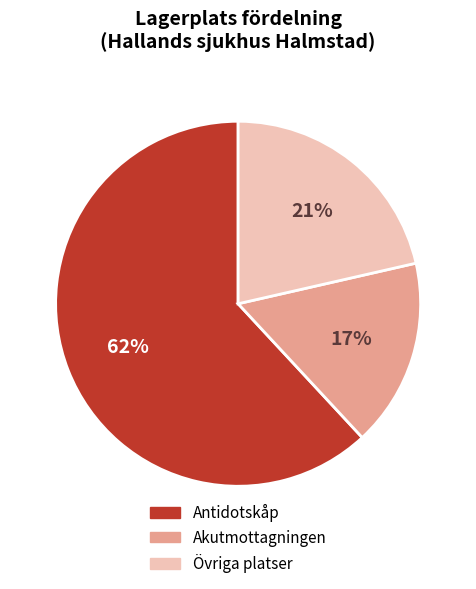

Is it true that Akutmottagningen is 17% of the pie?

True